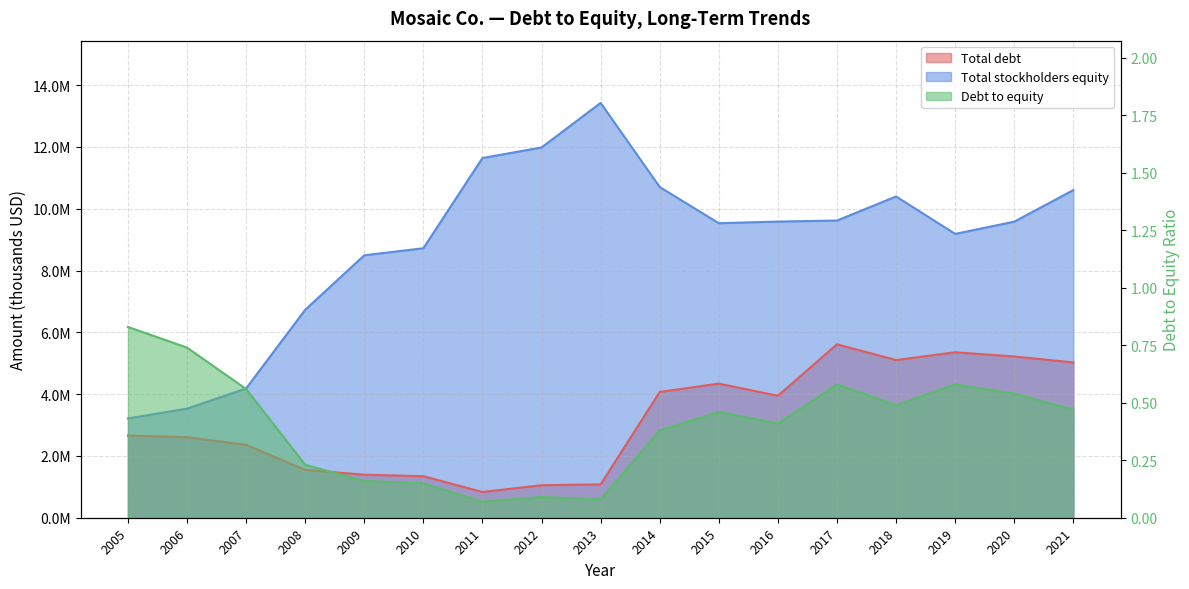

True or false: Total stockholders equity and Total debt cross at least once.

False